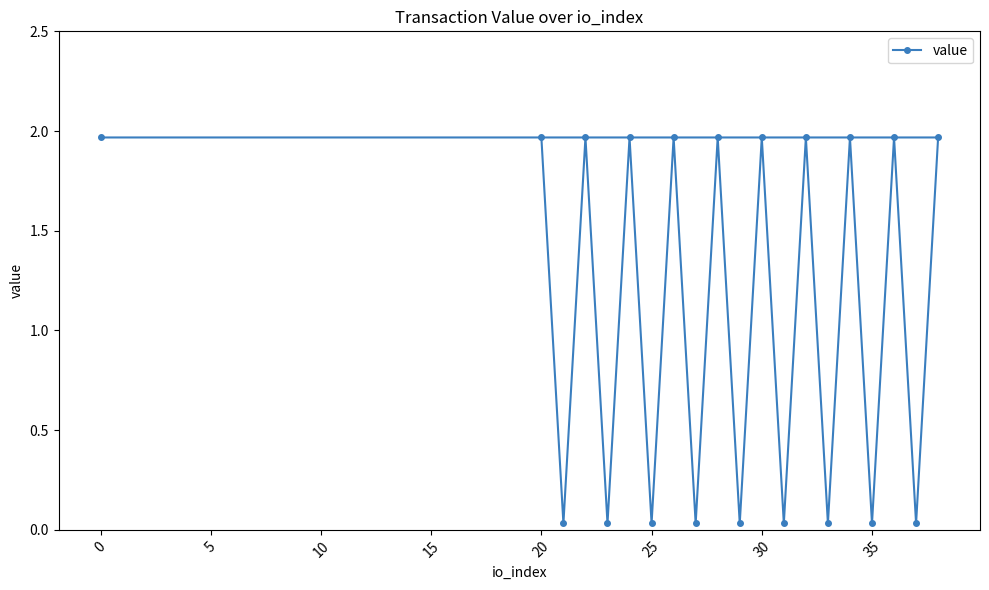

What is the greatest value displayed?

2.0